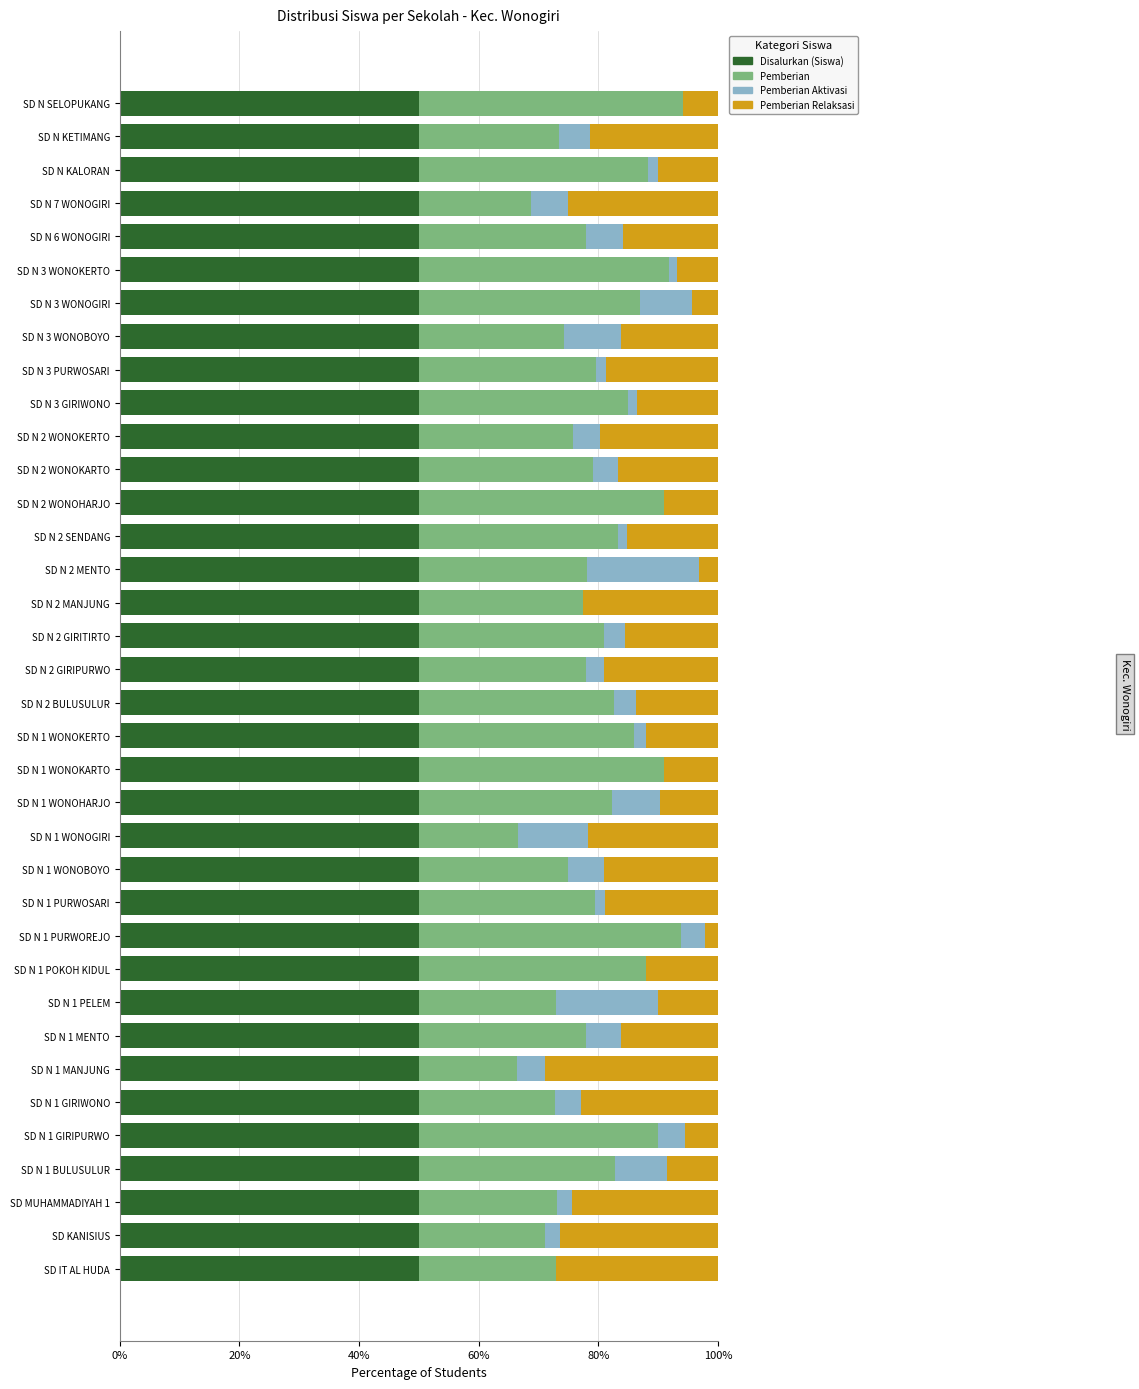

True or false: Disalurkan (Siswa) has a value of 50.0 at SD KANISIUS.

True